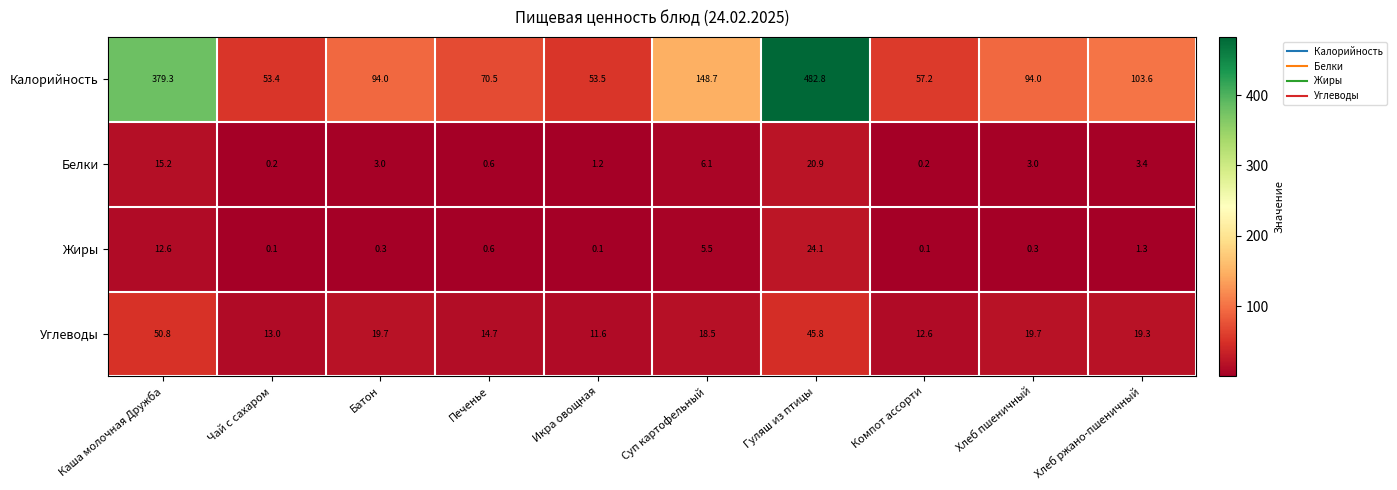

What is the average value of the Жиры series?

4.5